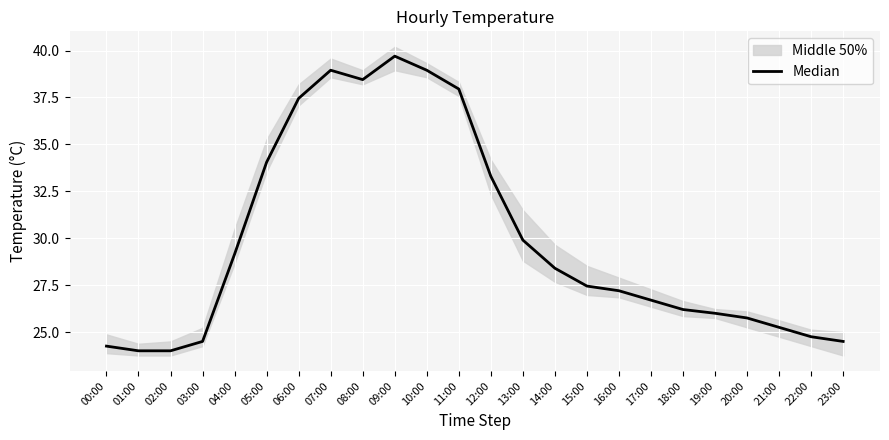

How many values are below 27?

11